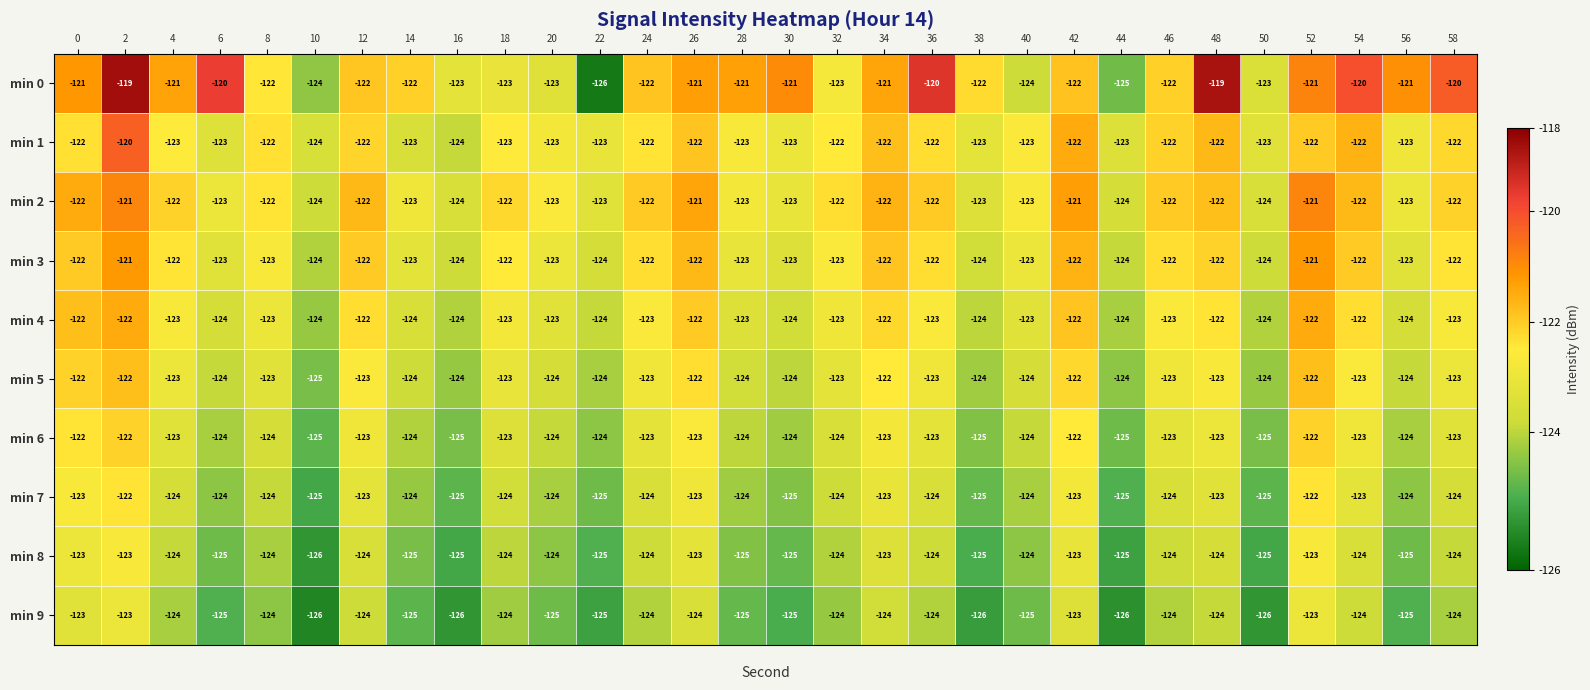

Which series has the largest total across all categories?

min 0